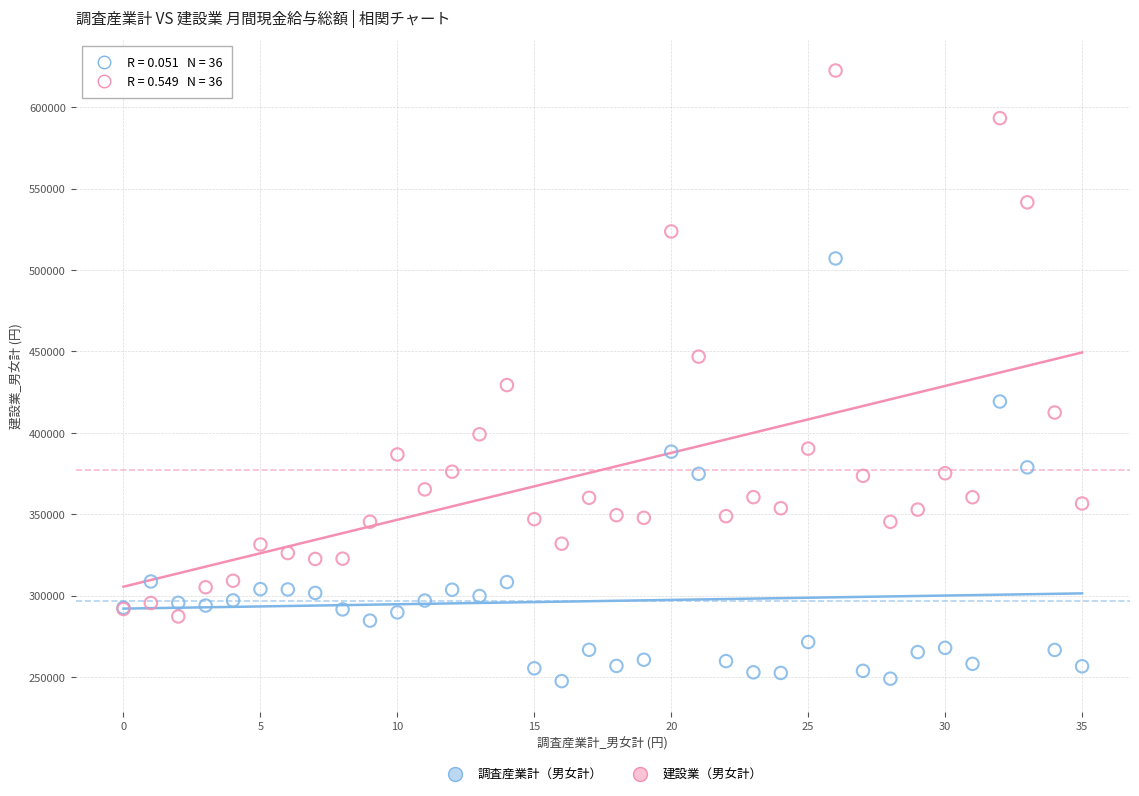

Which series contains the highest Y value?

建設業（男女計）